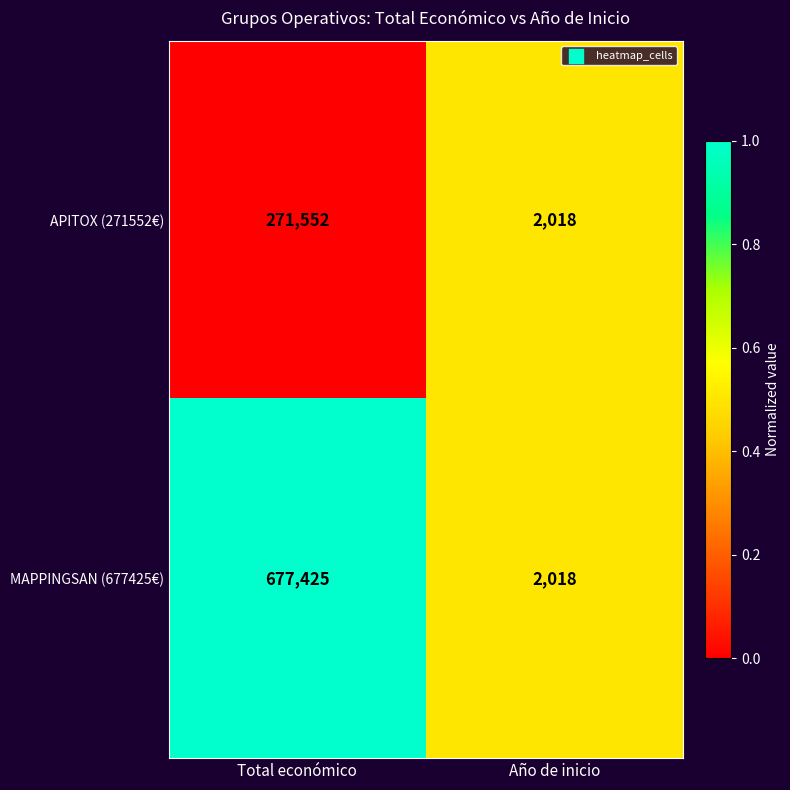

At Total económico, list the series in order from largest to smallest.

MAPPINGSAN (677425€), APITOX (271552€)